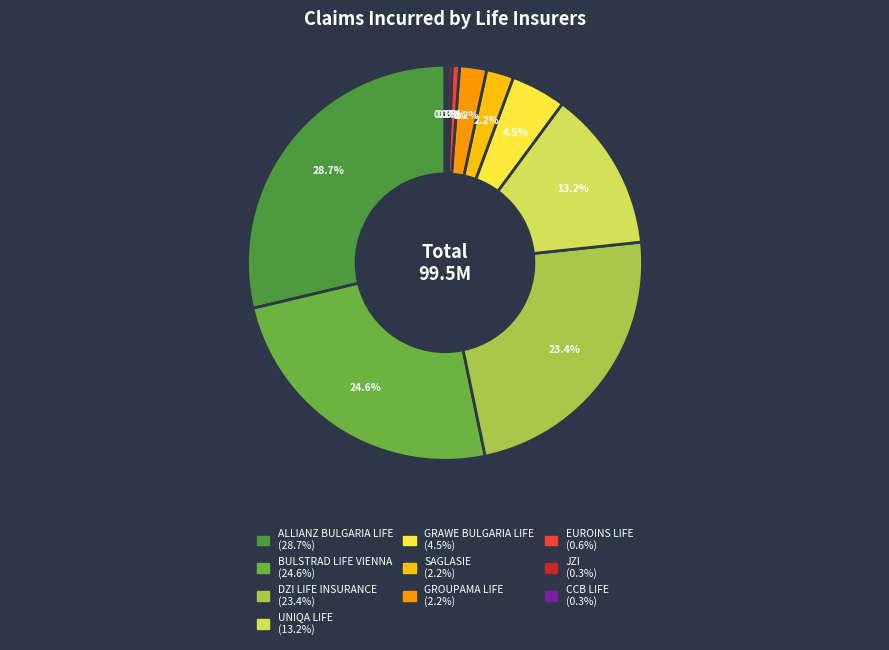

Is it true that BULSTRAD LIFE VIENNA is 33% of the pie?

False